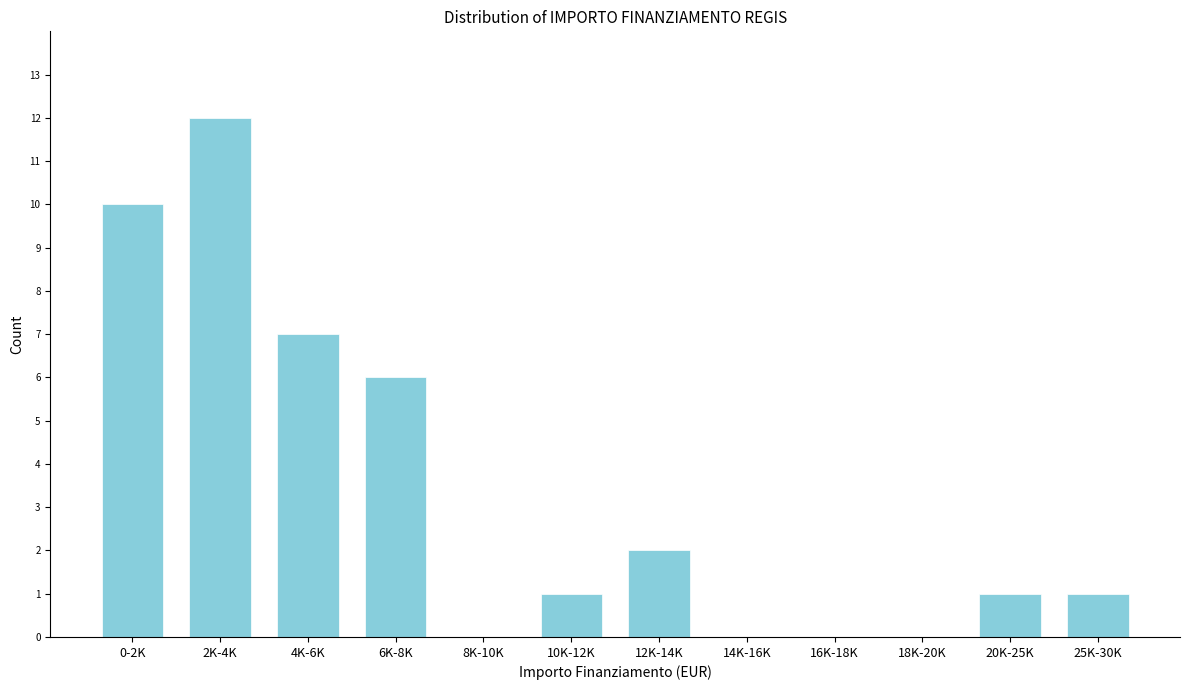

Reading right to left, list all the values displayed in this chart.

25K-30K=1	20K-25K=1	18K-20K=0	16K-18K=0	14K-16K=0	12K-14K=2	10K-12K=1	8K-10K=0	6K-8K=6	4K-6K=7	2K-4K=12	0-2K=10